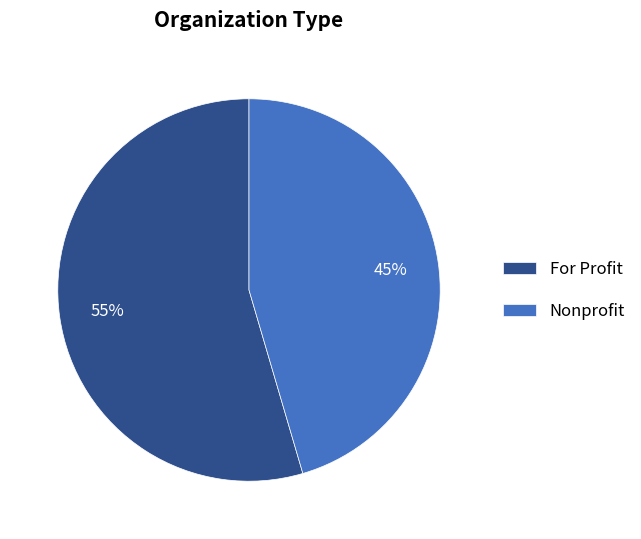

Which slice is the smallest?

Nonprofit